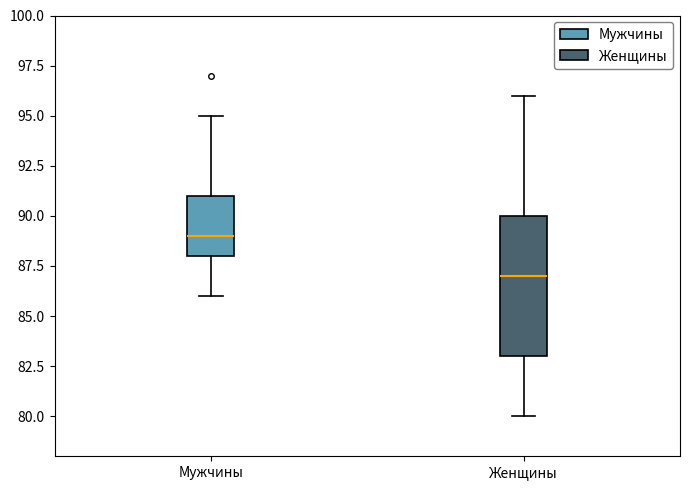

Reading left to right, transcribe this box plot: for each box, give where its median line is, the range the box spans, and where its two whiskers end, as read against the y-axis. The values are not printed on the chart, so give them approximately, as read against the axis.

Мужчины: median 89, box 88 to 91, whiskers 86 to 95
Женщины: median 87, box 83 to 90, whiskers 80 to 96